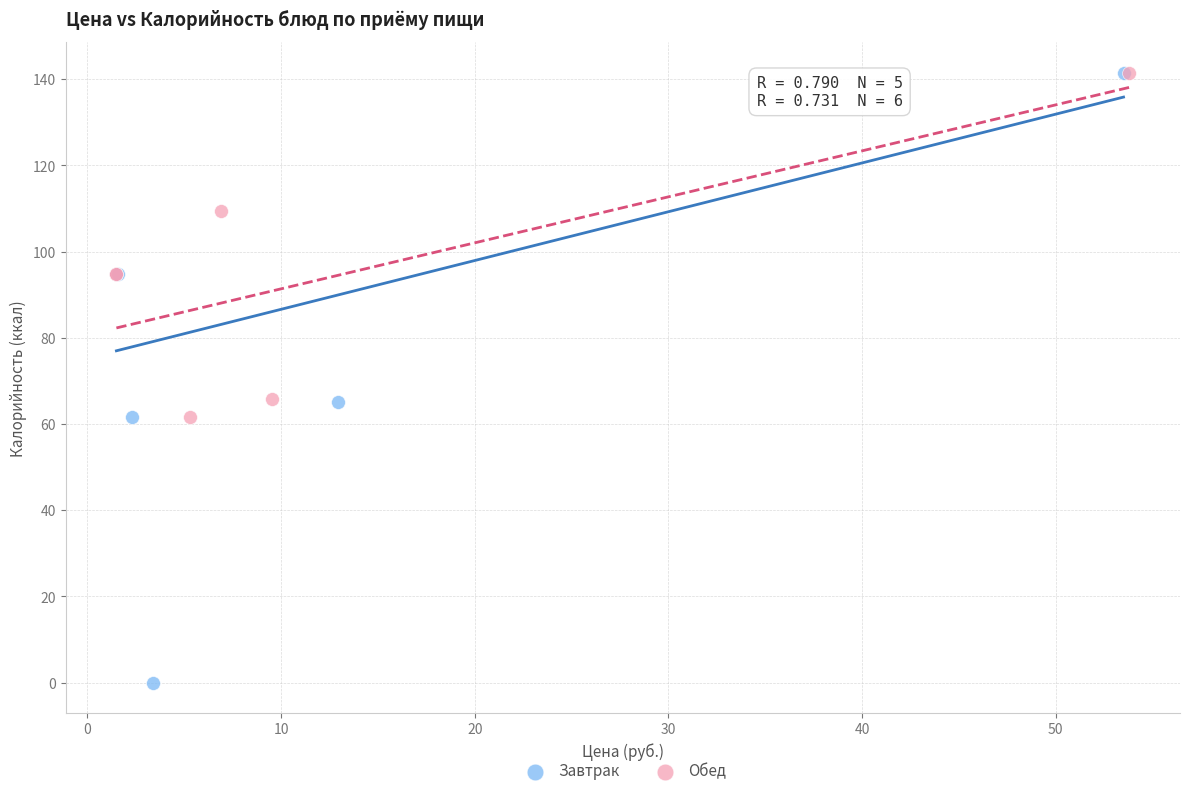

Which series has the widest spread of Y values?

Завтрак